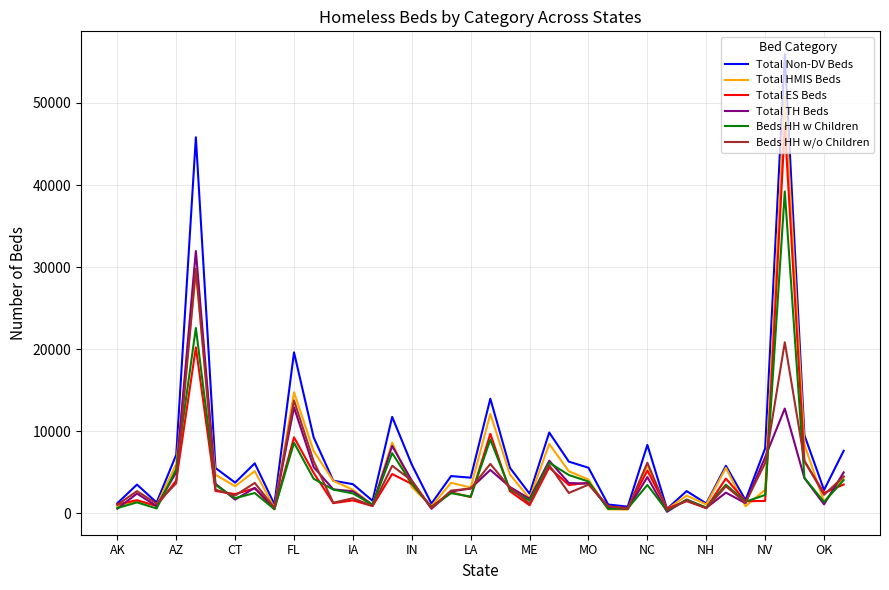

True or false: Total ES Beds and Total TH Beds intersect in this chart.

True